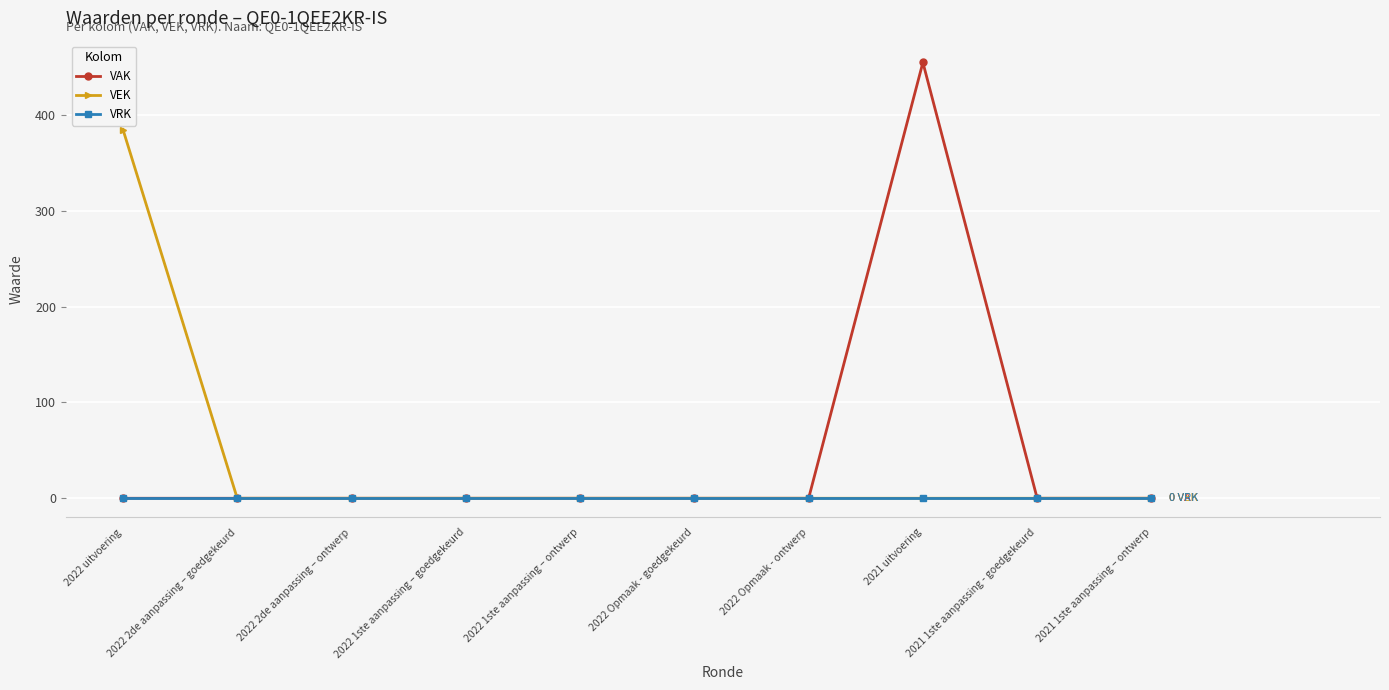

Reading left to right, transcribe all the data shown in this chart.

VAK: 2022 uitvoering=0	2022 2de aanpassing – goedgekeurd=0	2022 2de aanpassing – ontwerp=0	2022 1ste aanpassing – goedgekeurd=0	2022 1ste aanpassing – ontwerp=0	2022 Opmaak - goedgekeurd=0	2022 Opmaak - ontwerp=0	2021 uitvoering=455	2021 1ste aanpassing - goedgekeurd=0	2021 1ste aanpassing – ontwerp=0
VEK: 2022 uitvoering=385	2022 2de aanpassing – goedgekeurd=0	2022 2de aanpassing – ontwerp=0	2022 1ste aanpassing – goedgekeurd=0	2022 1ste aanpassing – ontwerp=0	2022 Opmaak - goedgekeurd=0	2022 Opmaak - ontwerp=0	2021 uitvoering=0	2021 1ste aanpassing - goedgekeurd=0	2021 1ste aanpassing – ontwerp=0
VRK: 2022 uitvoering=0	2022 2de aanpassing – goedgekeurd=0	2022 2de aanpassing – ontwerp=0	2022 1ste aanpassing – goedgekeurd=0	2022 1ste aanpassing – ontwerp=0	2022 Opmaak - goedgekeurd=0	2022 Opmaak - ontwerp=0	2021 uitvoering=0	2021 1ste aanpassing - goedgekeurd=0	2021 1ste aanpassing – ontwerp=0